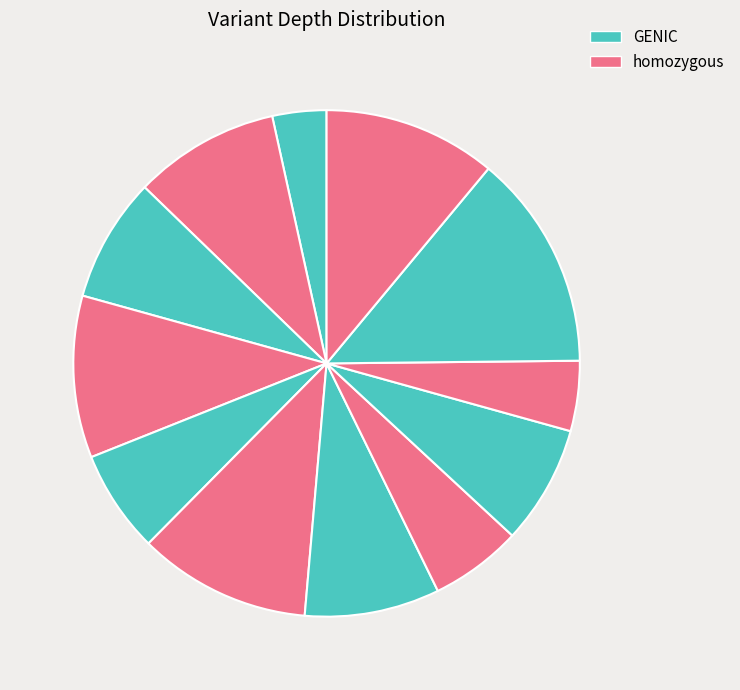

To the nearest percent, what is the average slice percentage?

8%